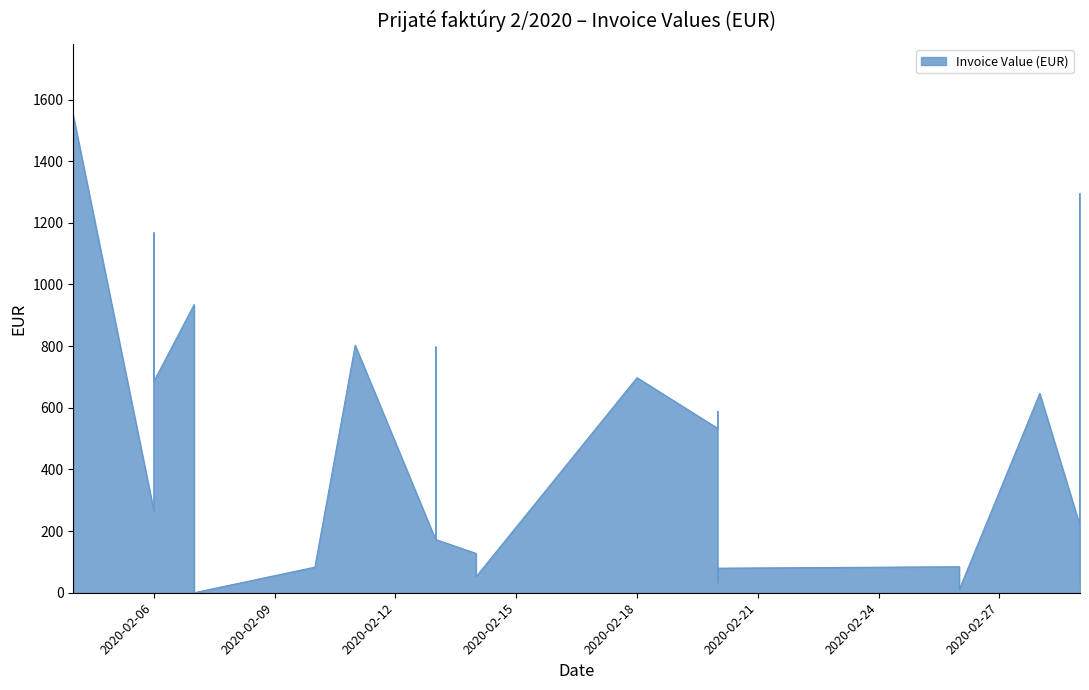

What is the difference between the maximum and minimum values?

1547.5